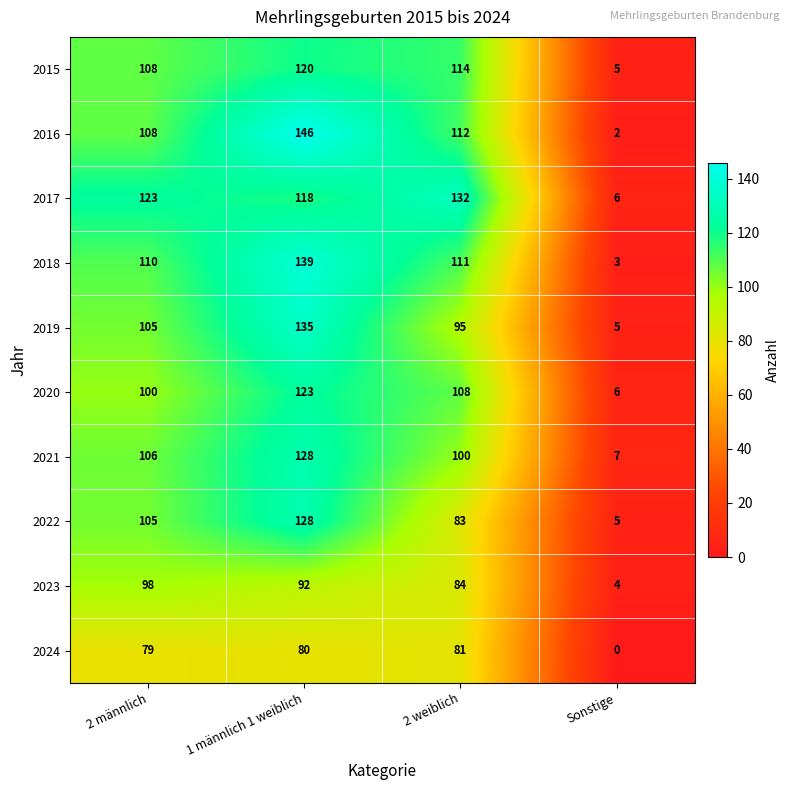

What is the maximum value shown in the chart?

146